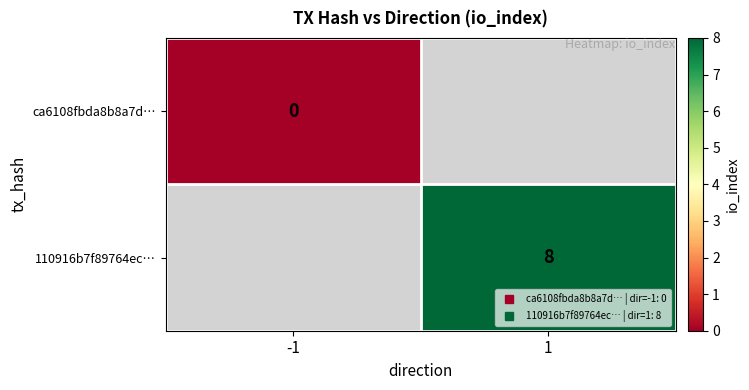

Rank the series at -1 from highest to lowest value.

ca6108fbda8b8a7d…, 110916b7f89764ec…